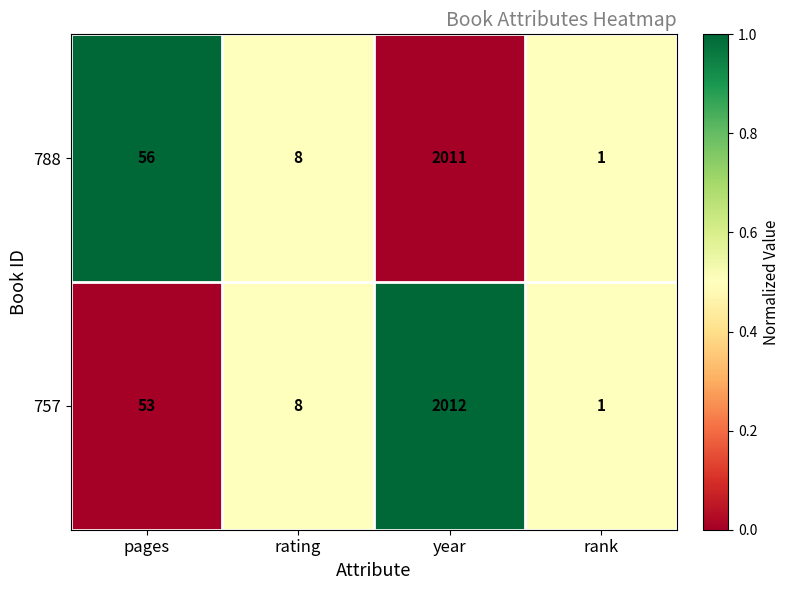

Which label corresponds to the largest value in the chart?

year